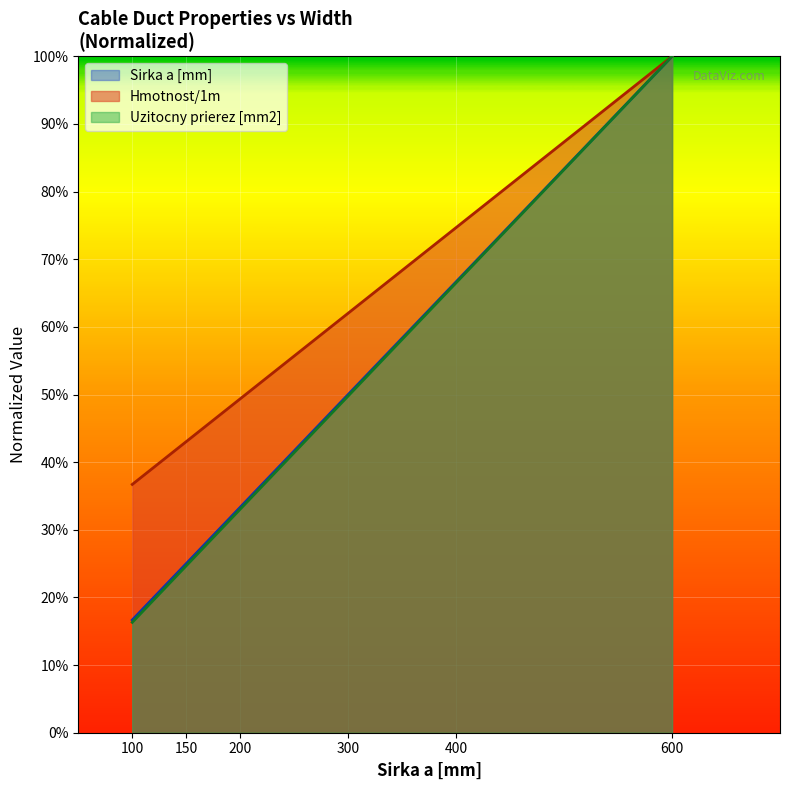

True or false: Sirka a [mm] has more than 1 points higher than both neighbors.

False